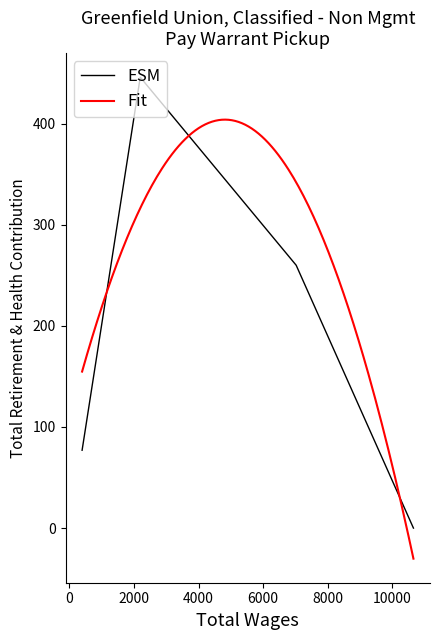

How many interior local peaks does the ESM series have?

1